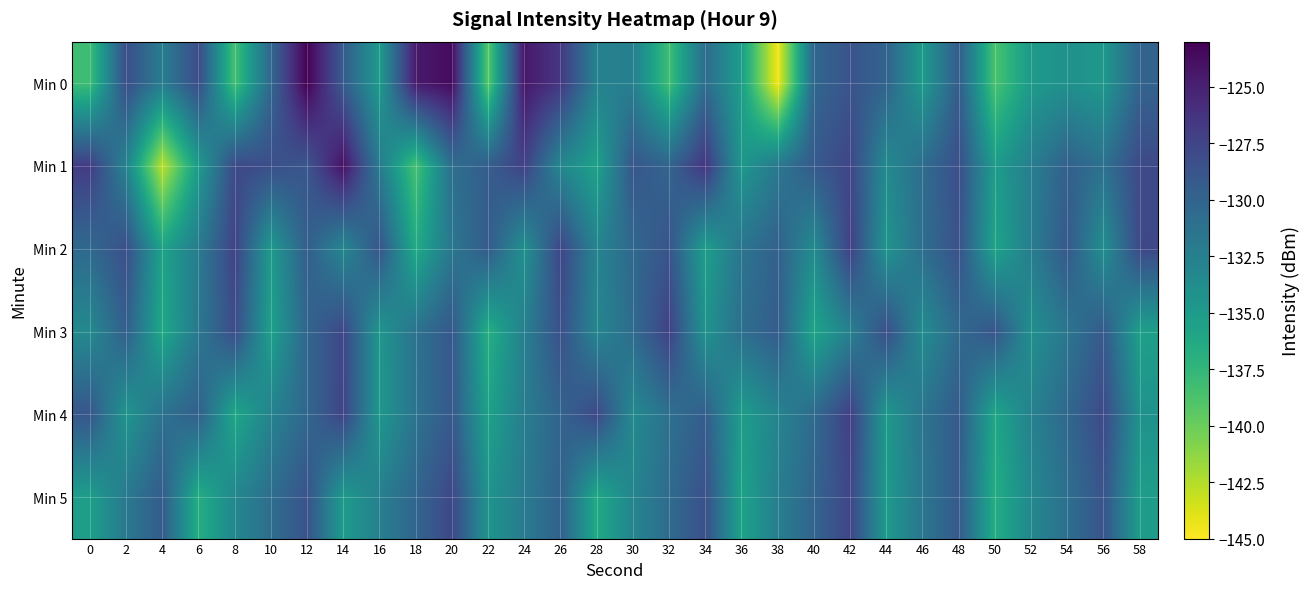

What is the total value across all series at 50?

-811.0